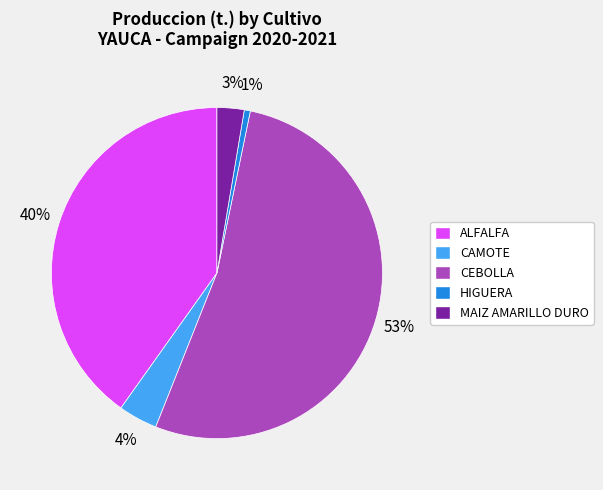

Which has a higher value, ALFALFA or CEBOLLA?

CEBOLLA